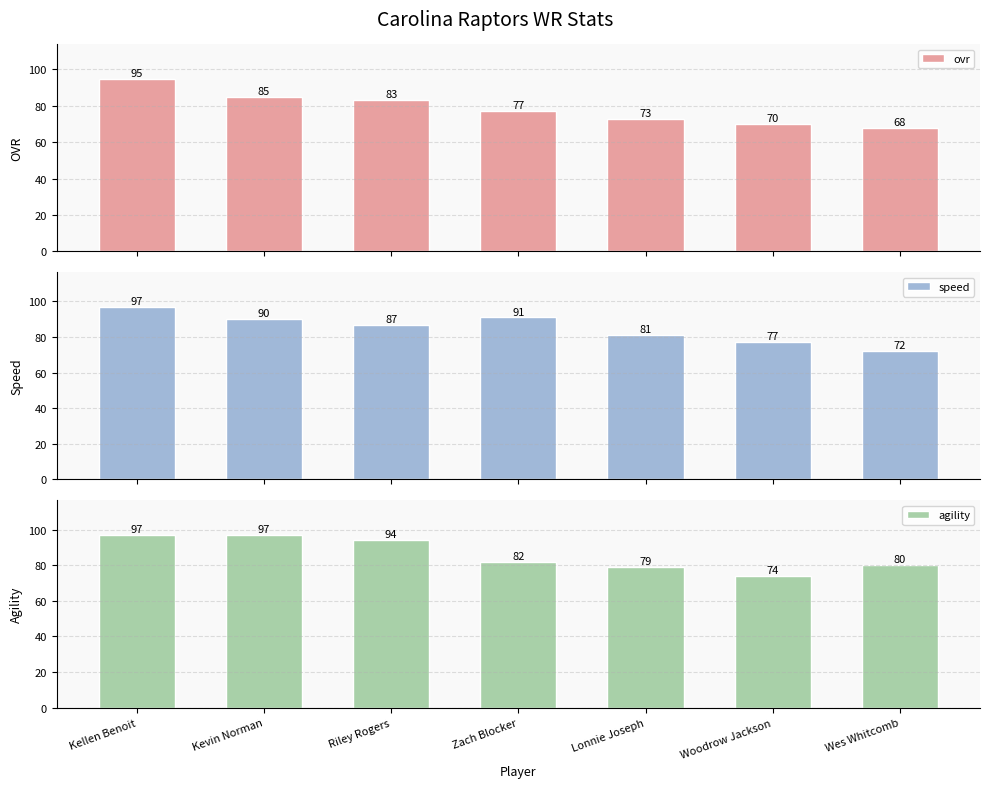

What is the label of the 4th bar from the left?

Zach Blocker